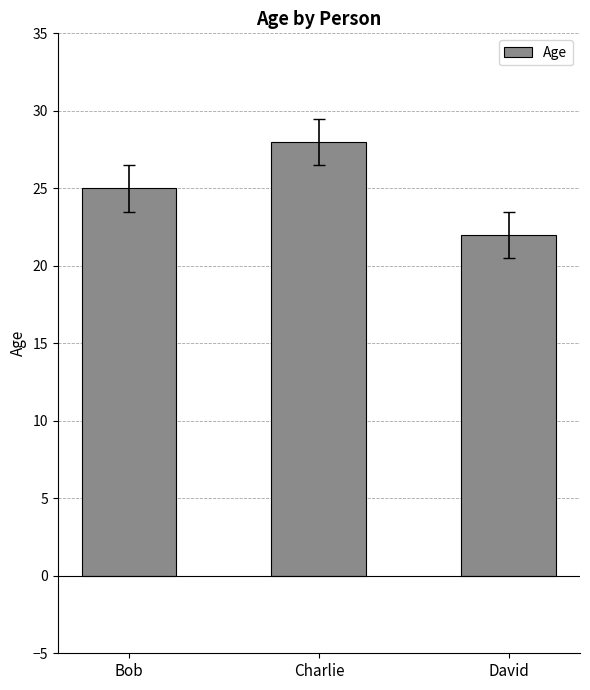

How many values are below 25?

1